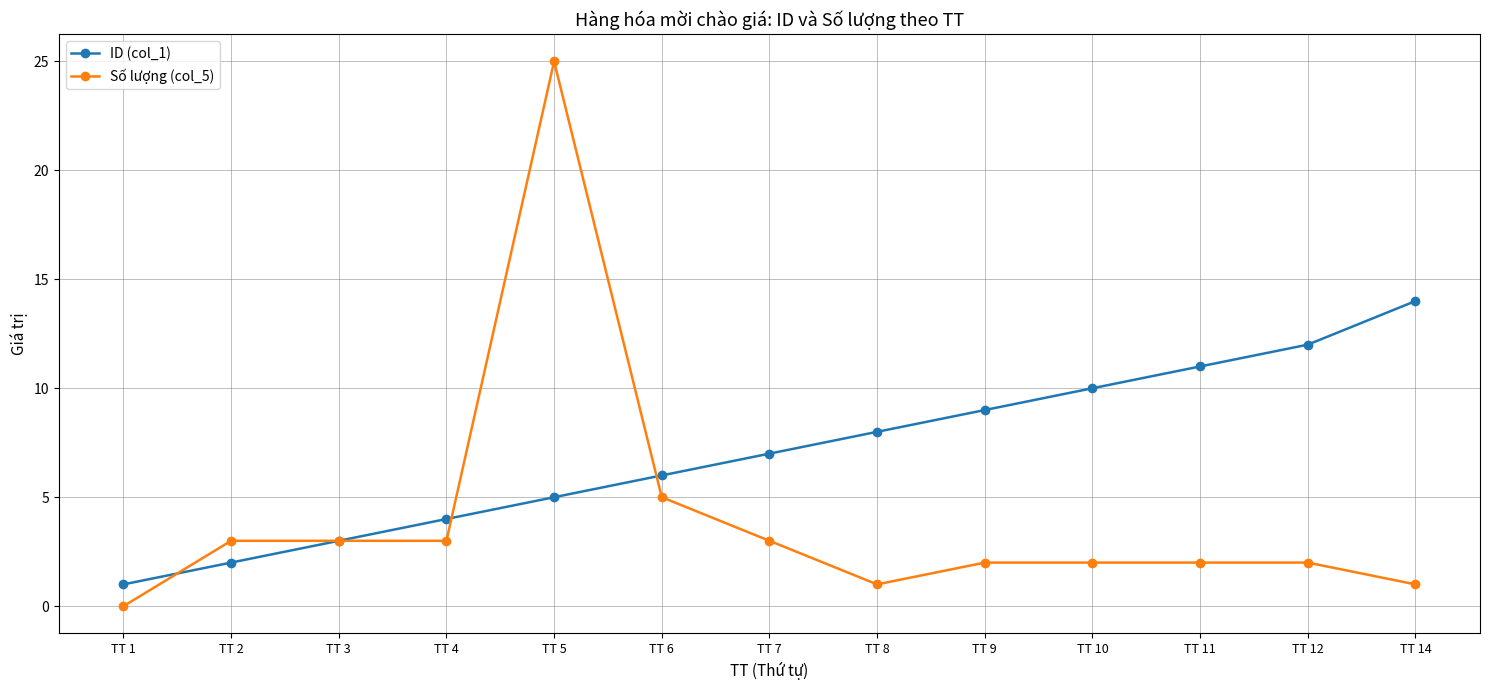

What is the difference between the maximum and minimum values in the ID (col_1) series?

13